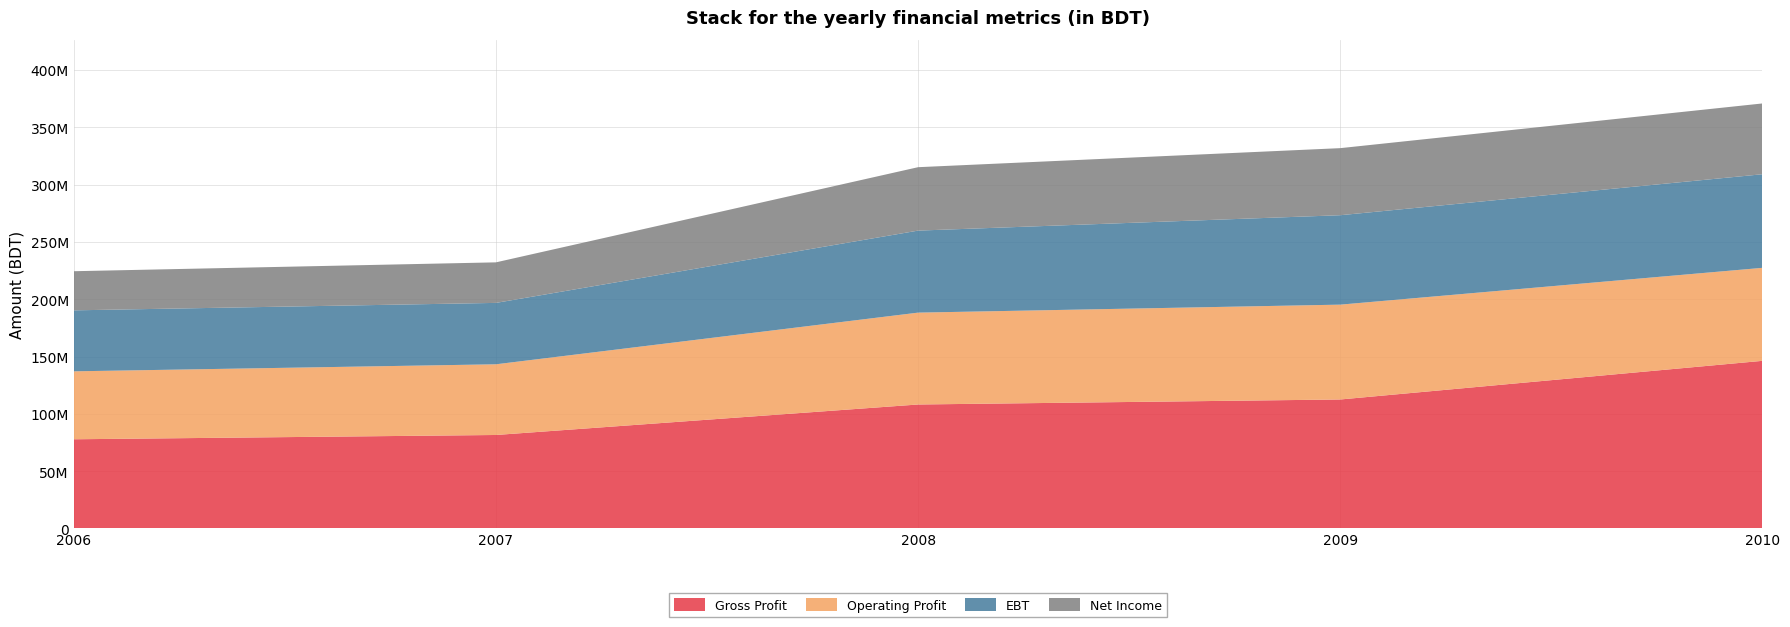

Reading left to right, extract all data points from this chart.

Gross Profit: 2006=77805794	2007=81551021	2008=108147788	2009=112522066	2010=146230987
Operating Profit: 2006=59273429	2007=61666903	2008=80138348	2009=82730181	2010=81132824
EBT: 2006=53195869	2007=53555756	2008=71548974	2009=78005961	2010=81643230
Net Income: 2006=34129952	2007=35368046	2008=55319149	2009=58508890	2010=61749642